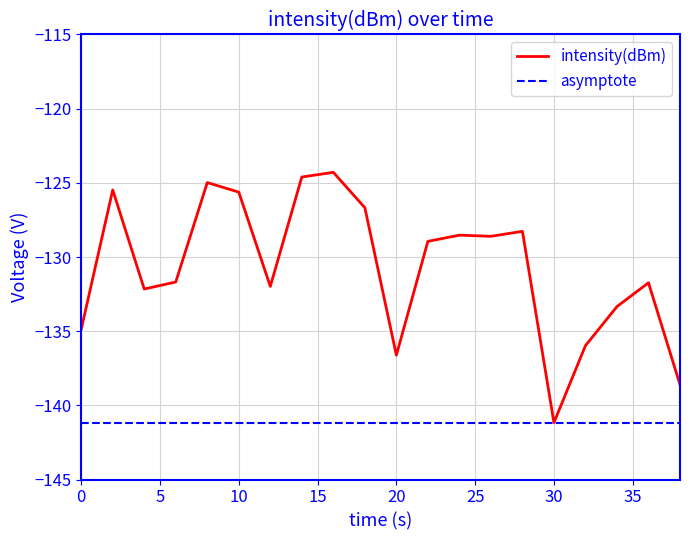

How many points are higher than both their immediate neighbors (excluding endpoints)?

6